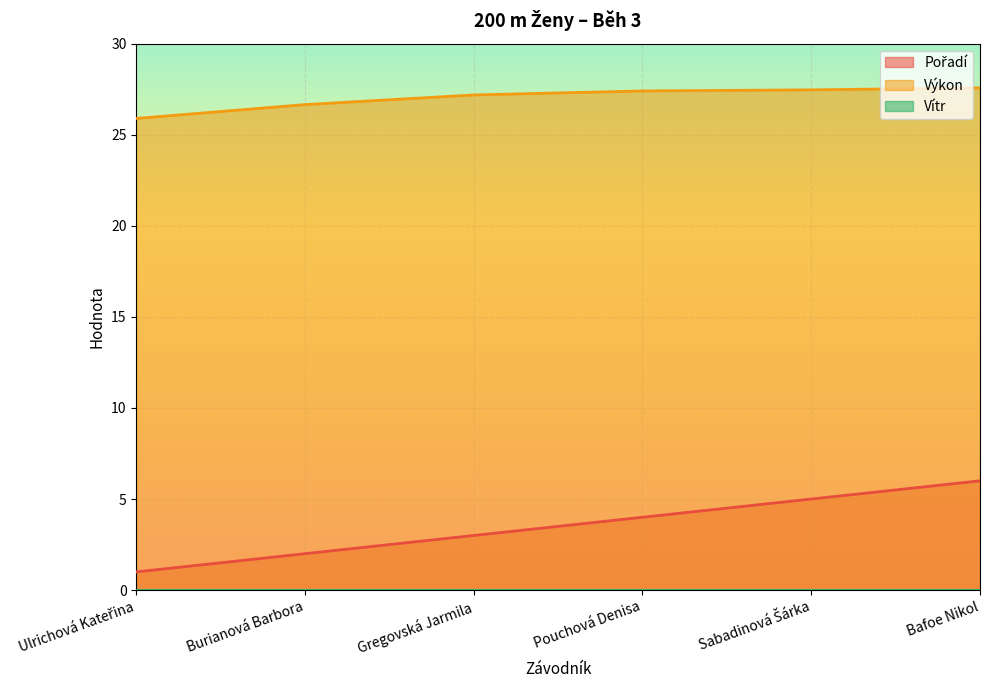

Reading right to left, list all the values displayed in this chart.

Pořadí: Bafoe Nikol=6.0	Sabadinová Šárka=5.0	Pouchová Denisa=4.0	Gregovská Jarmila=3.0	Burianová Barbora=2.0	Ulrichová Kateřina=1.0
Výkon: Bafoe Nikol=27.6	Sabadinová Šárka=27.5	Pouchová Denisa=27.4	Gregovská Jarmila=27.2	Burianová Barbora=26.6	Ulrichová Kateřina=25.9